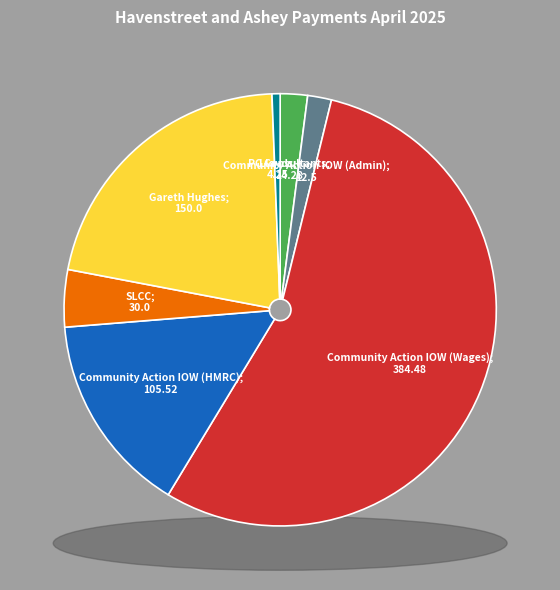

The SLCC slice represents 11% of the pie. True or false?

False